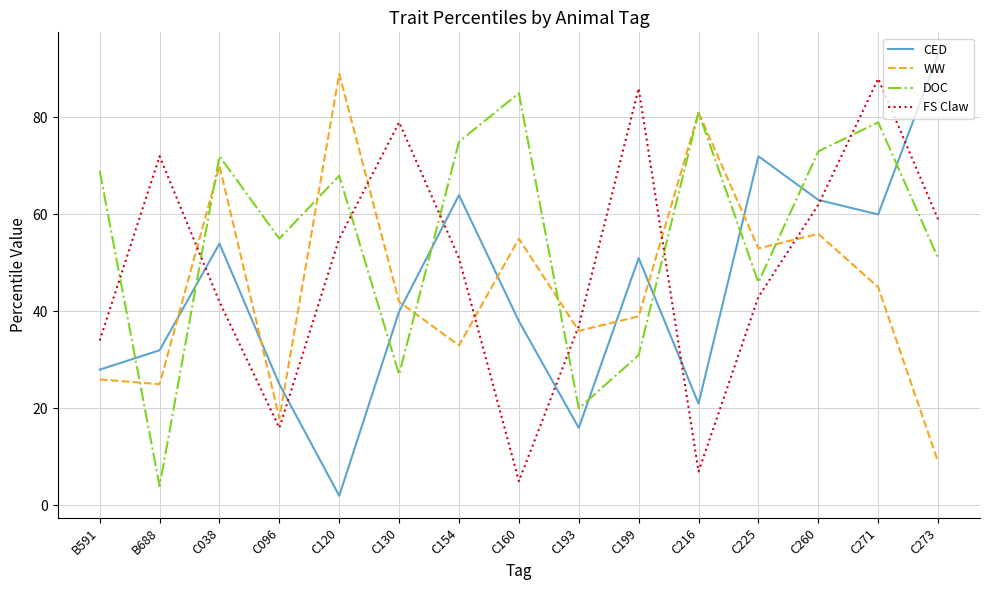

What is the average value of the CED series?

44